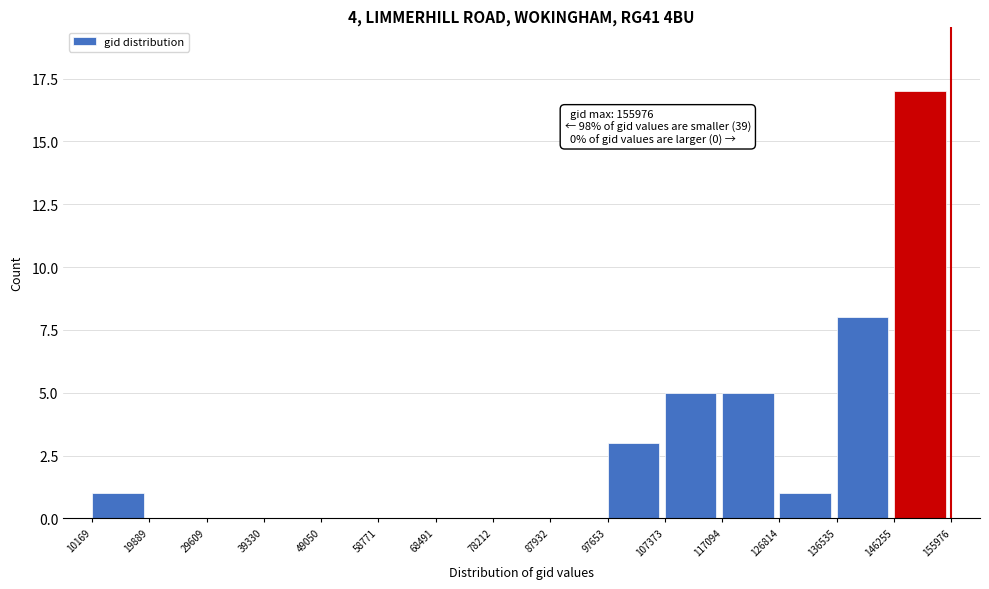

Over which range of the x-axis is the bar tallest?

146255 to 155976